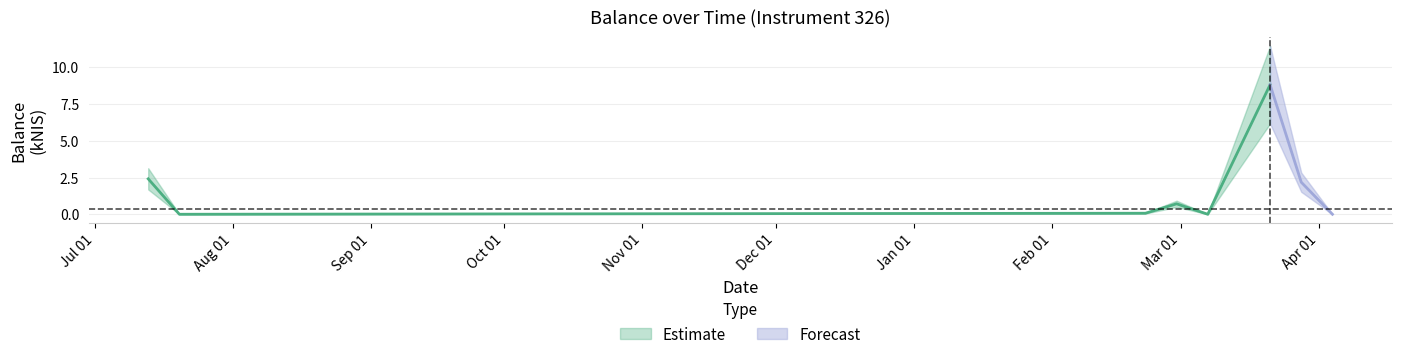

Reading left to right, extract all data points from this chart.

2.4	0.0	0.1	0.7	0.0	8.8	2.2	0.0